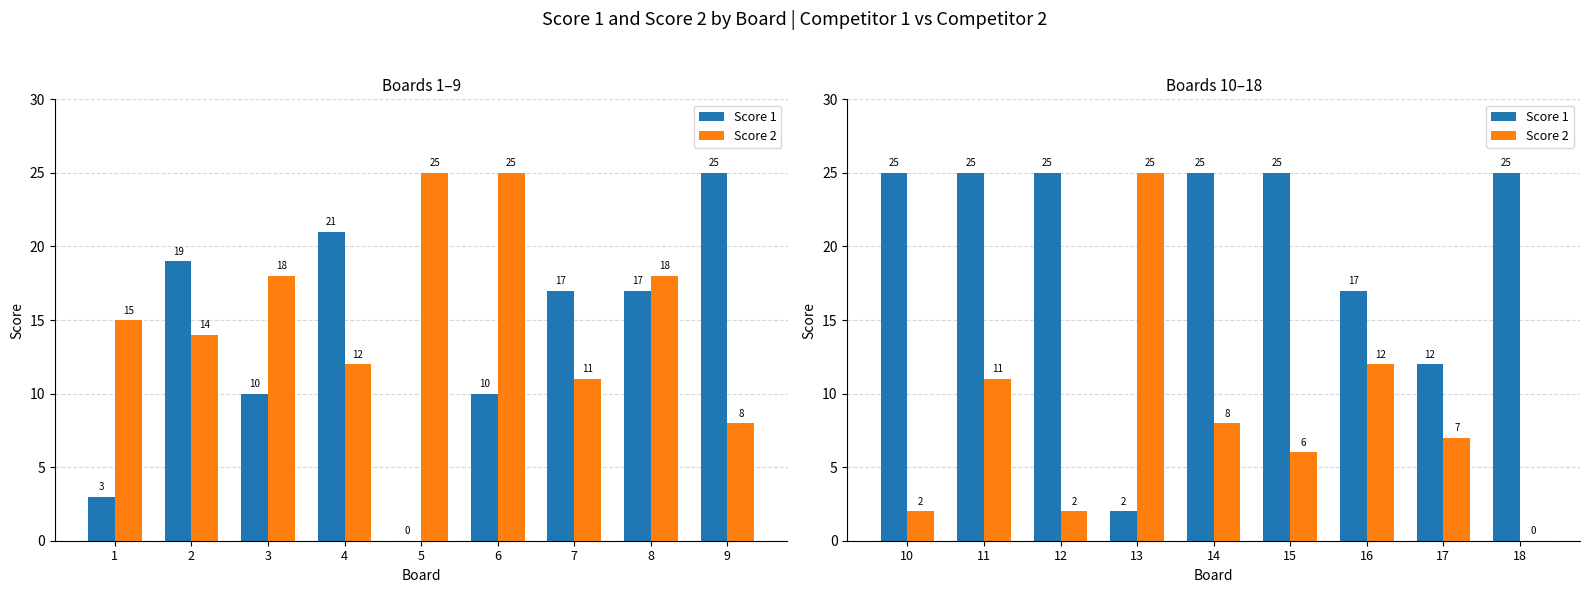

Which series has the largest total across all categories?

Score 1